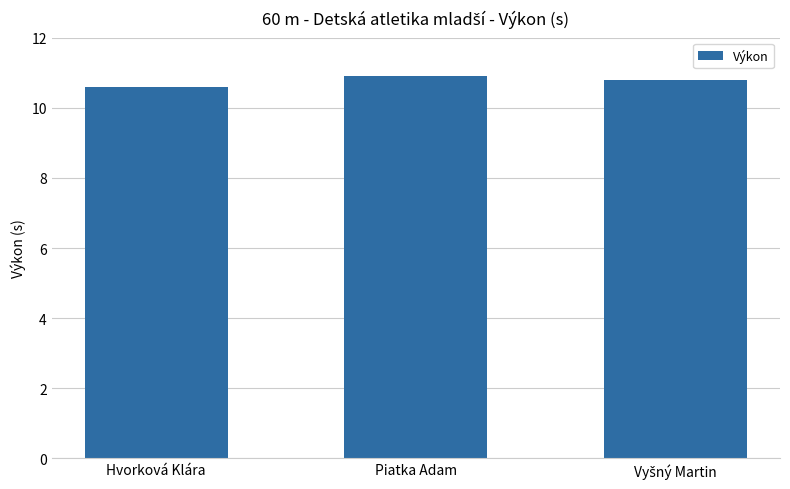

Which label corresponds to the largest value in the chart?

Piatka Adam